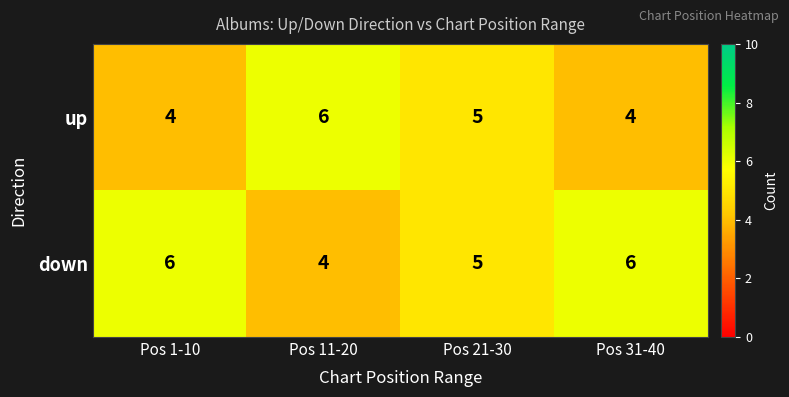

What is the difference between the highest and lowest values at Pos 11-20?

2